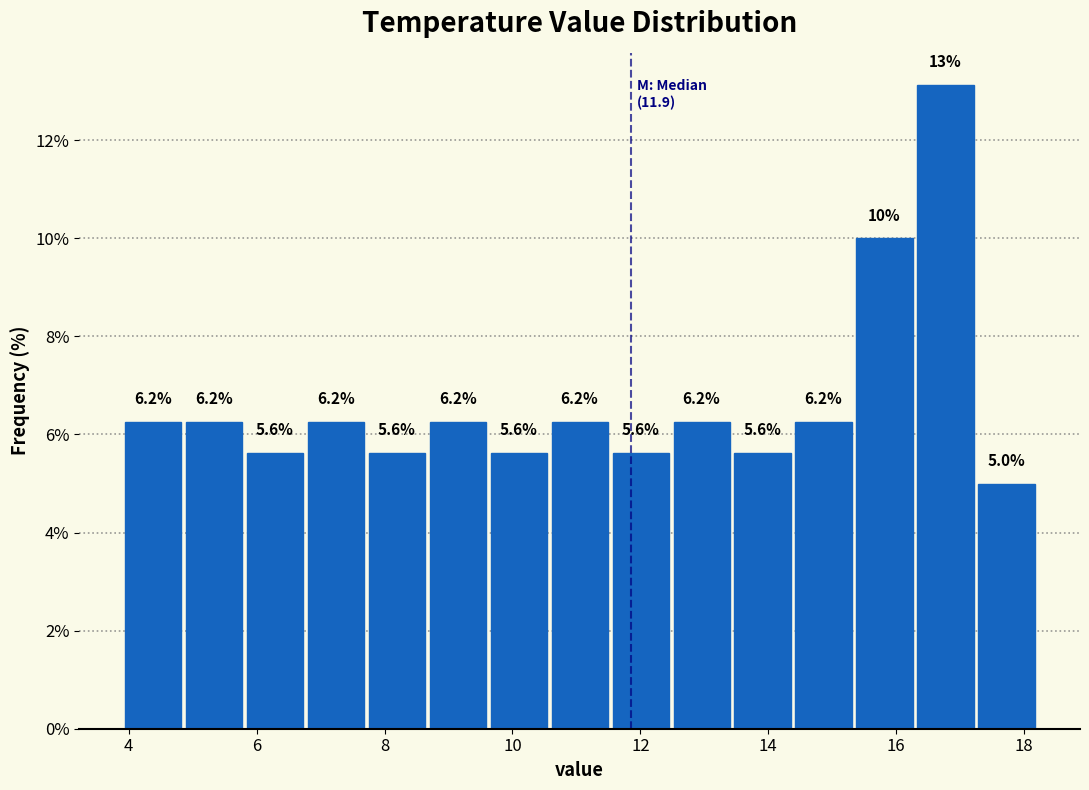

Which range on the x-axis has the tallest bar?

16.2 to 17.2